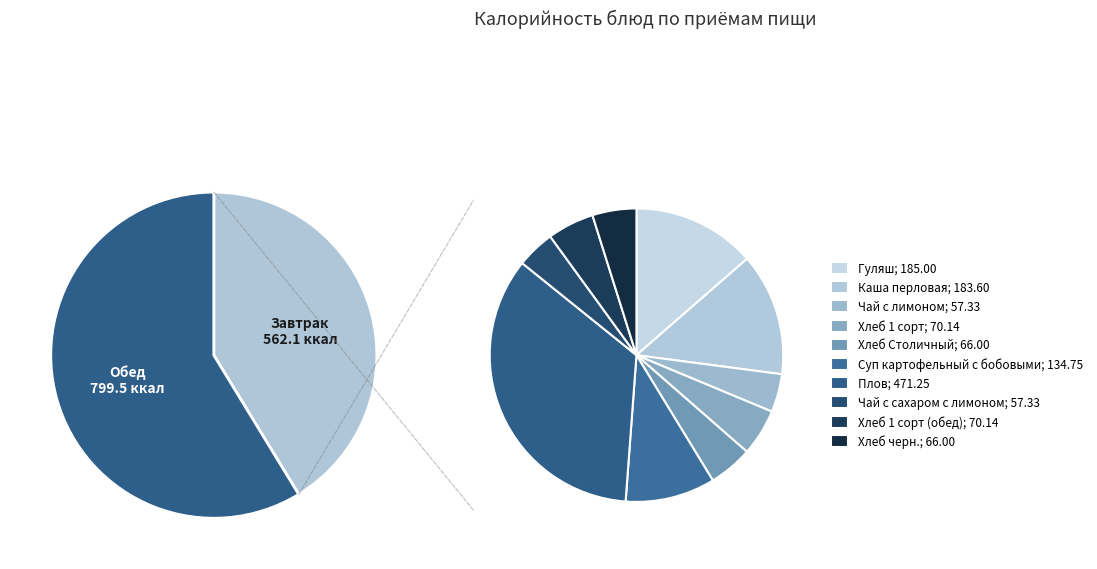

What is the total percentage of Гуляш and Плов?

48.2%